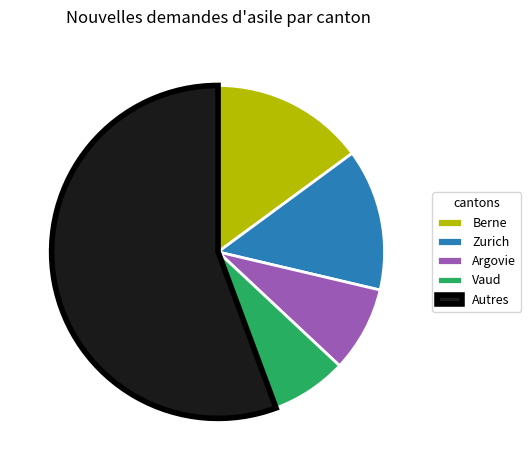

Do Berne and Argovie together represent more than half of the pie?

No